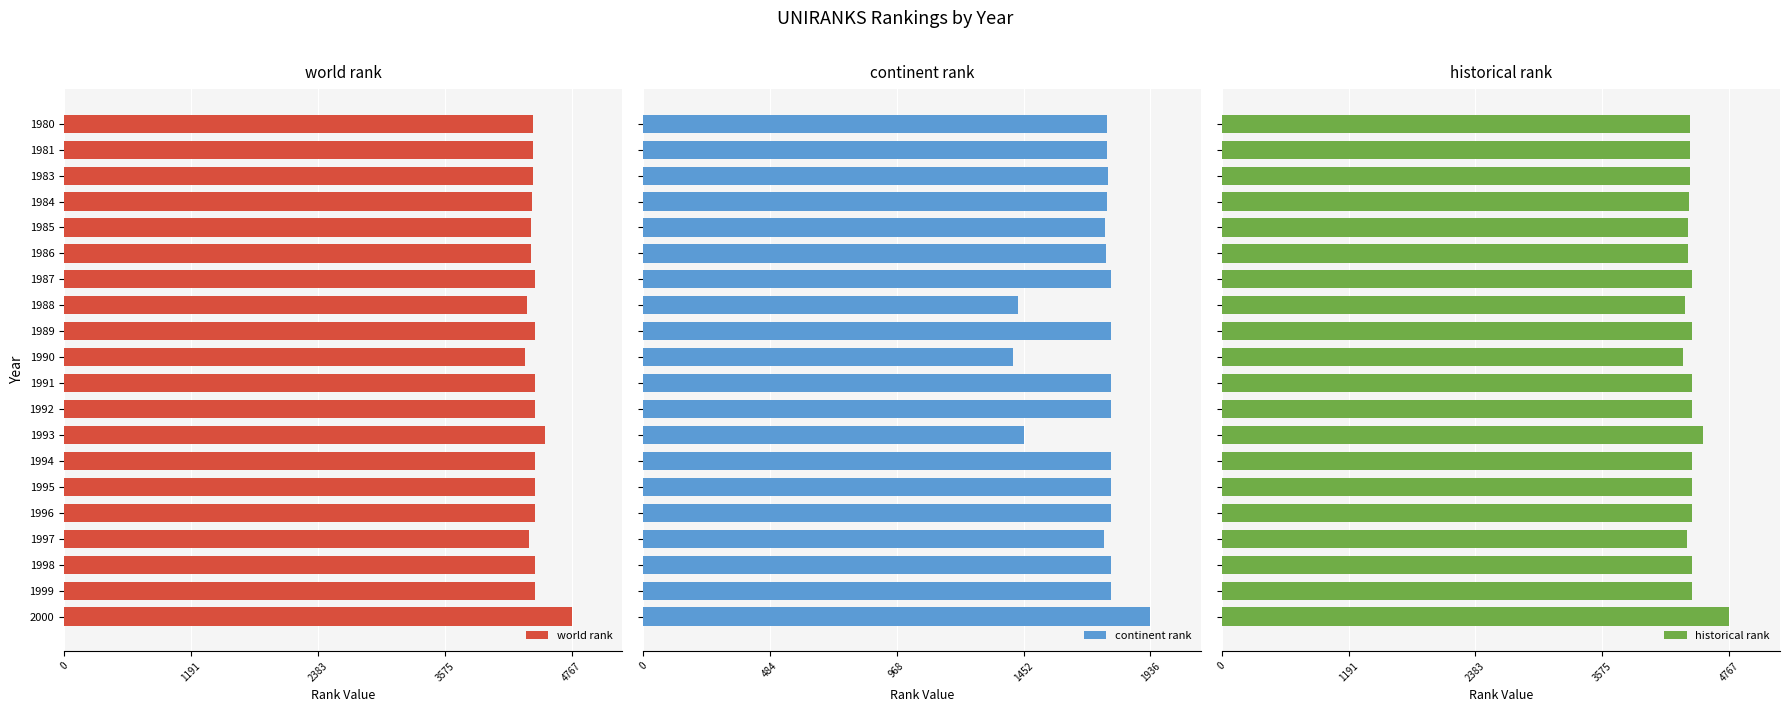

Does the chart contain stacked bars?

No